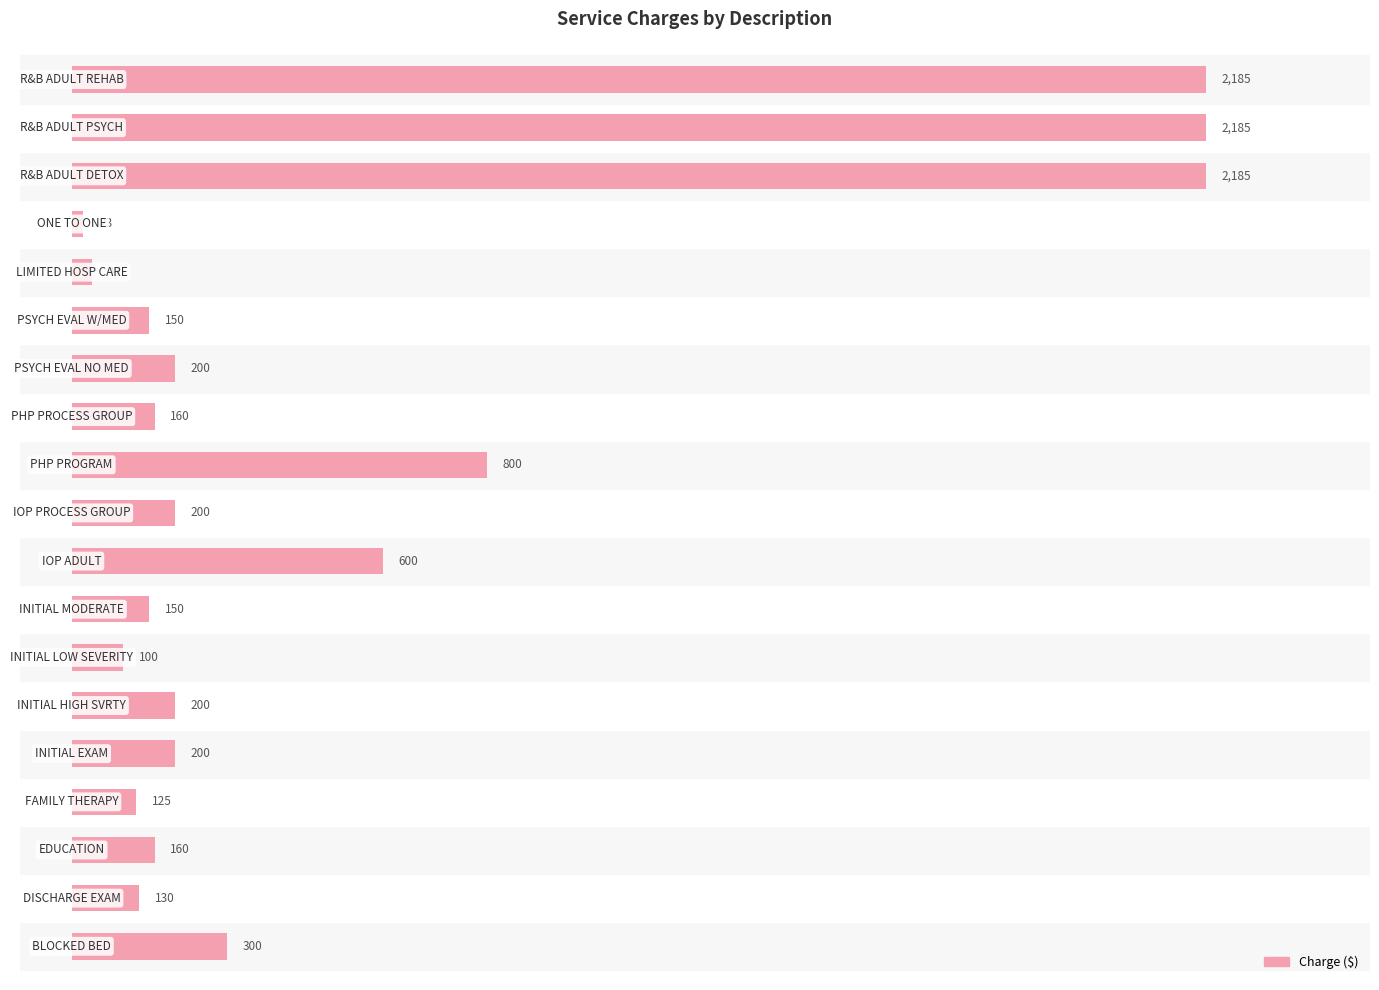

What is the smallest value displayed?

23